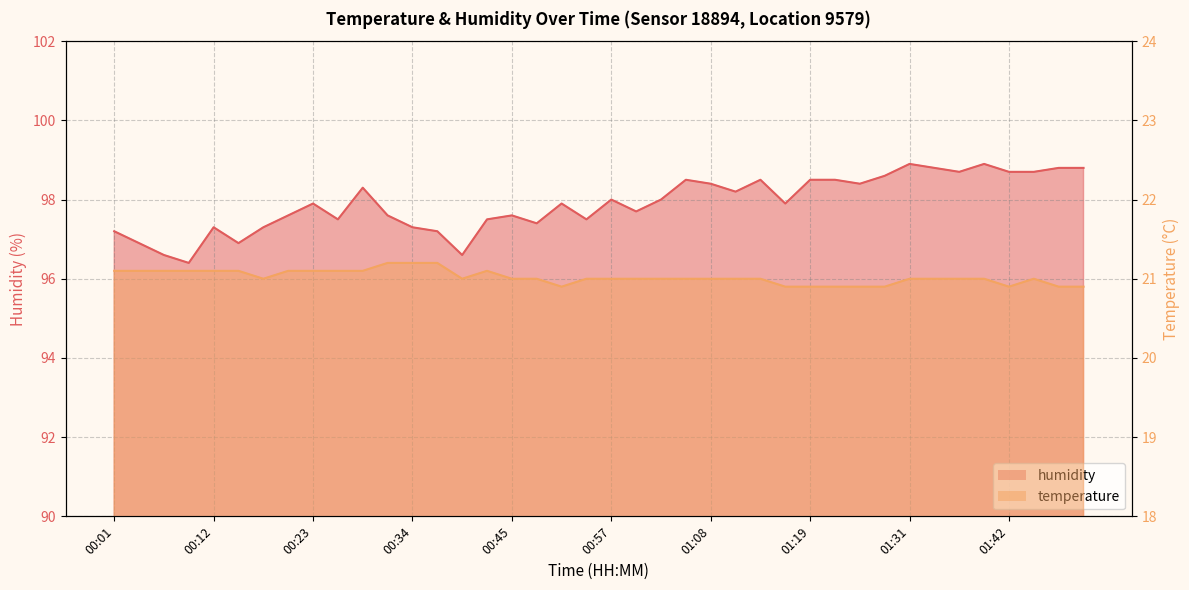

The value of humidity at 00:12 is 57.3. True or false?

False